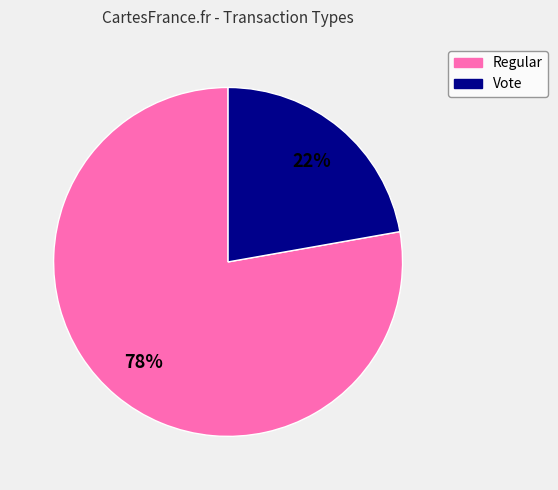

Is the sum of Regular and Vote greater than half?

Yes